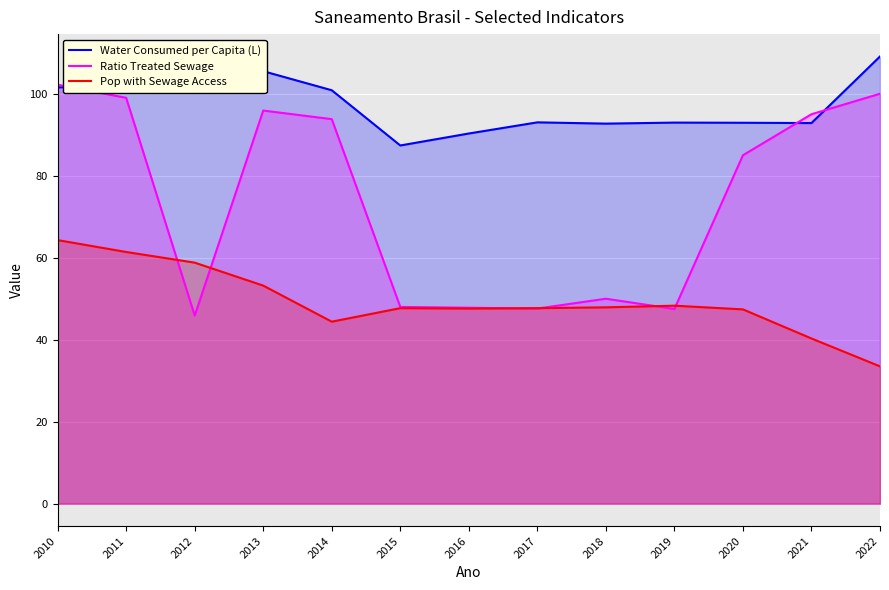

How many data points in Water Consumed per Capita (L) are above 93?

7